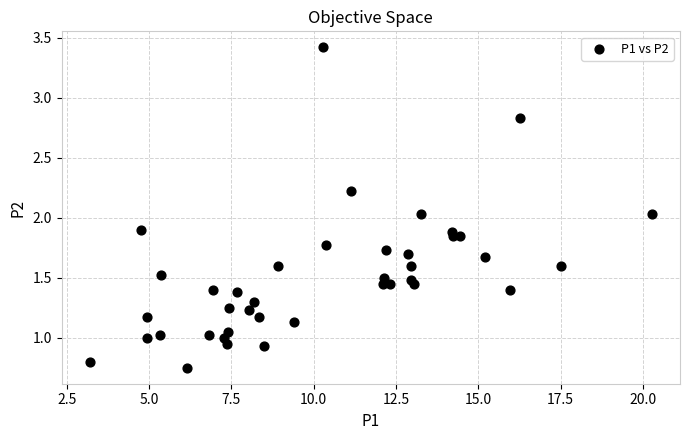

What is the range of X values (max minus min)?

17.1